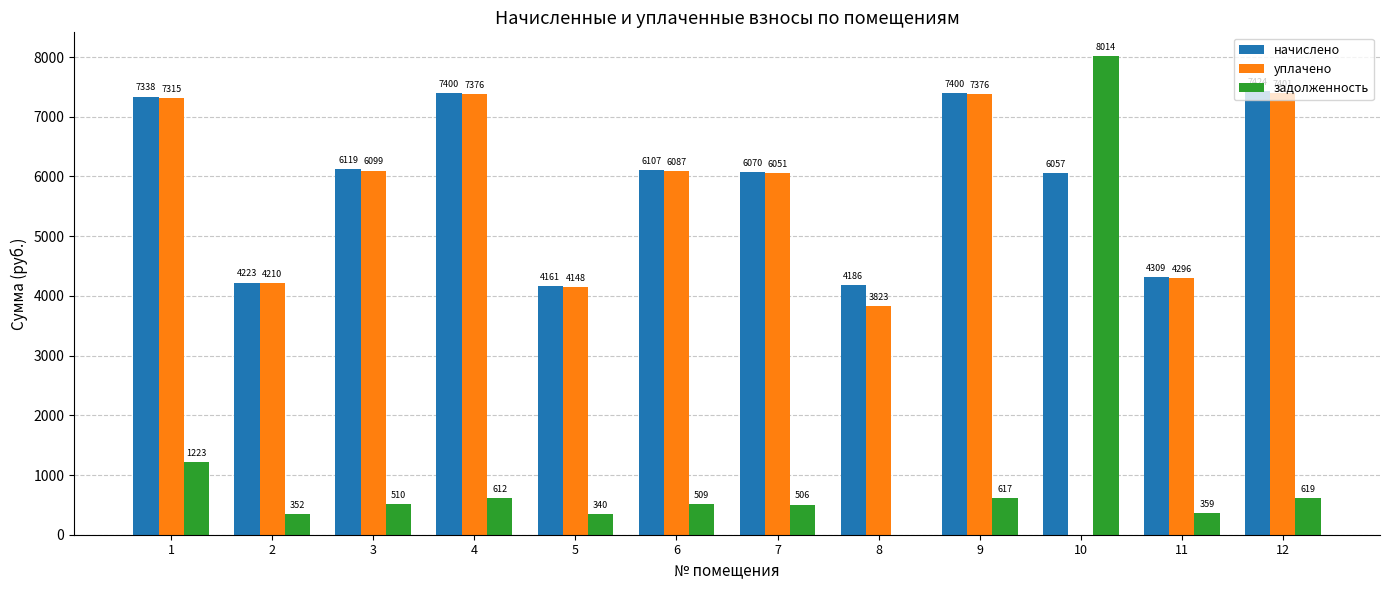

Which series has the largest total across all categories?

начислено